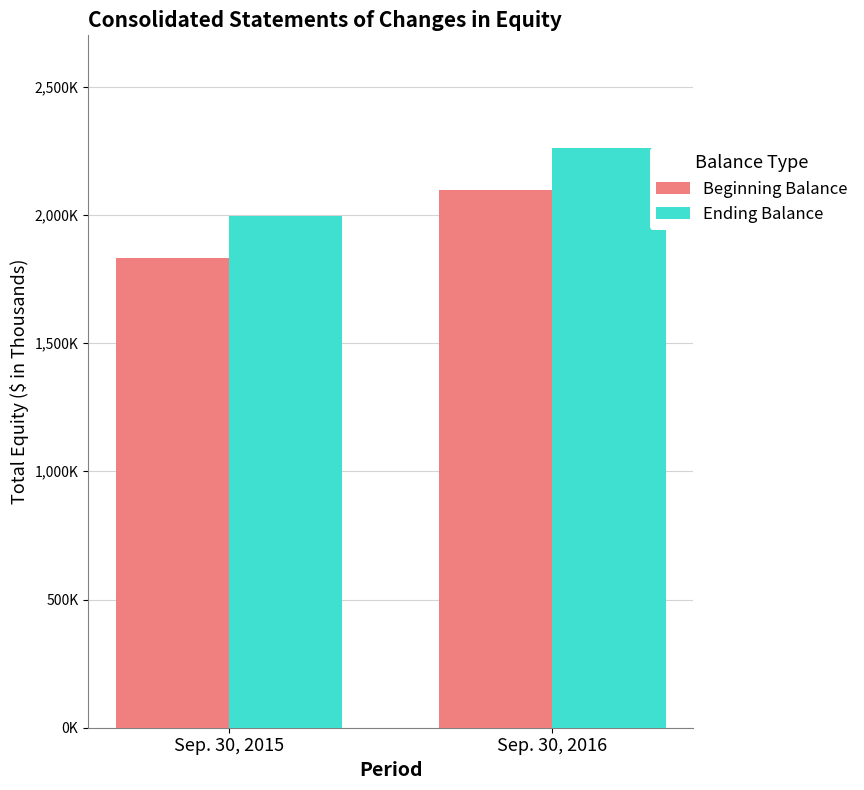

Does the chart contain stacked bars?

No